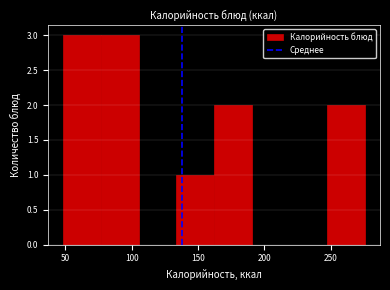

Reading left to right, transcribe this chart: for each bar, give the range it covers on the x-axis and its height. Neither the bar edges nor the heights are printed on the chart, so give them approximately, as read against the axes.

50 to 75: 3
75 to 105: 3
105 to 135: 0
135 to 160: 1
160 to 190: 2
190 to 220: 0
220 to 245: 0
245 to 275: 2